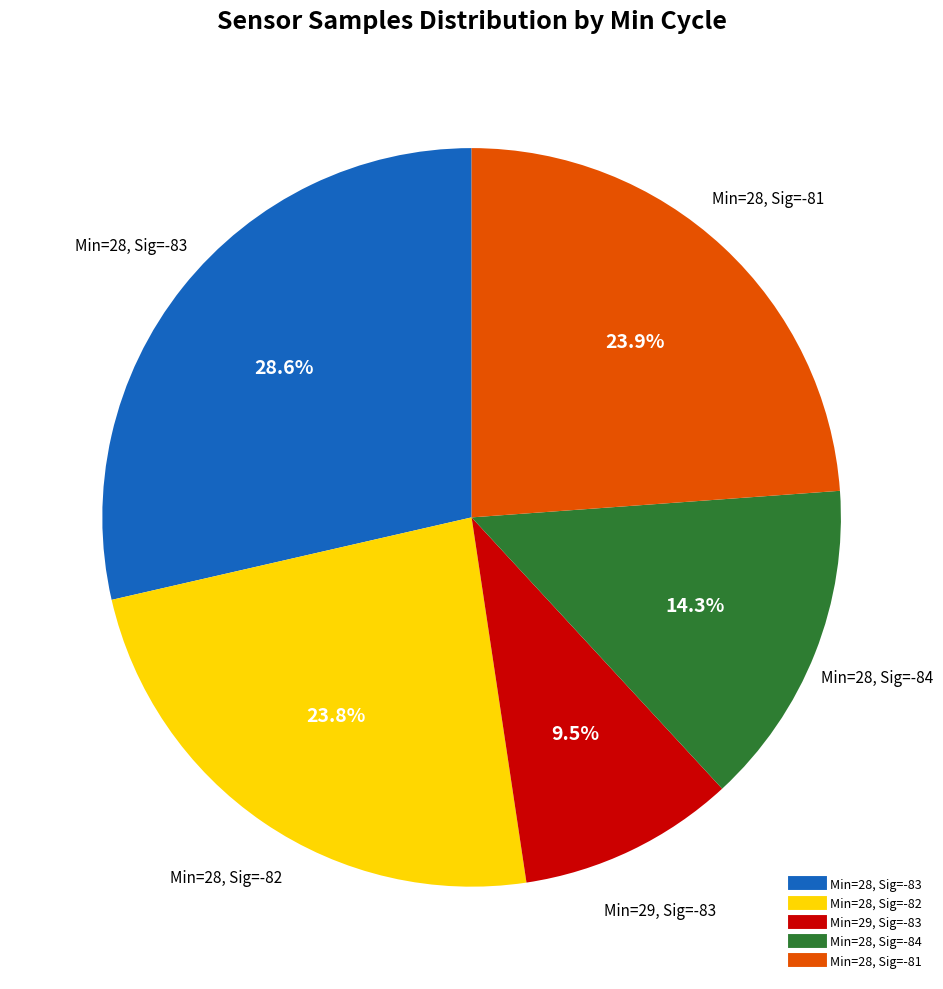

Does any single category account for the majority?

No